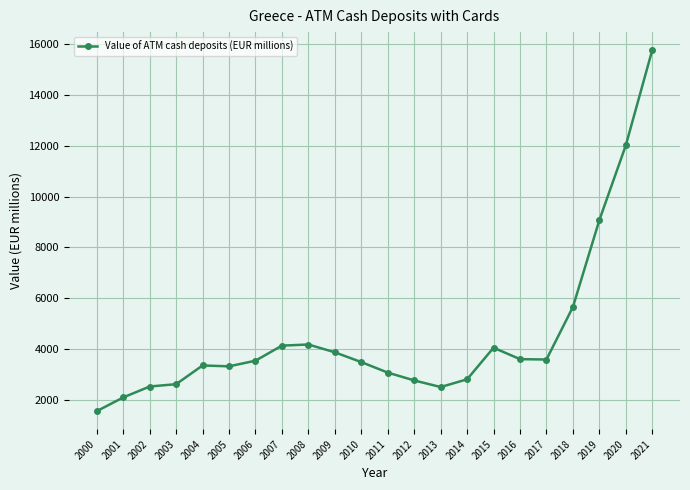

Does the chart display data point markers on the line(s)?

Yes